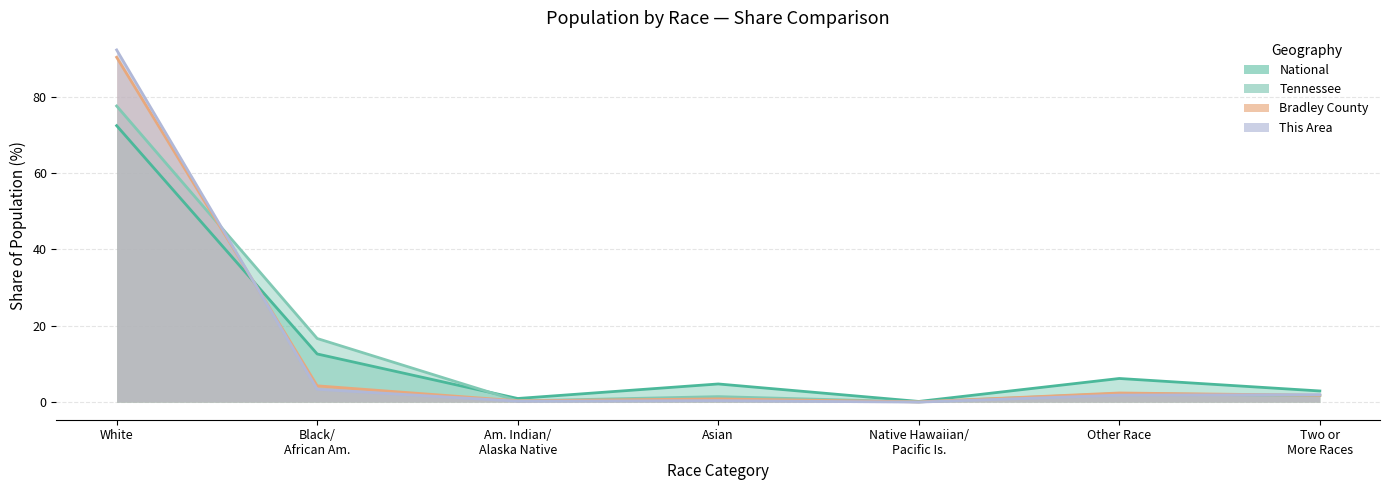

What is the sum of the Tennessee values at Black/ African Am. and Am. Indian/ Alaska Native?

17.0